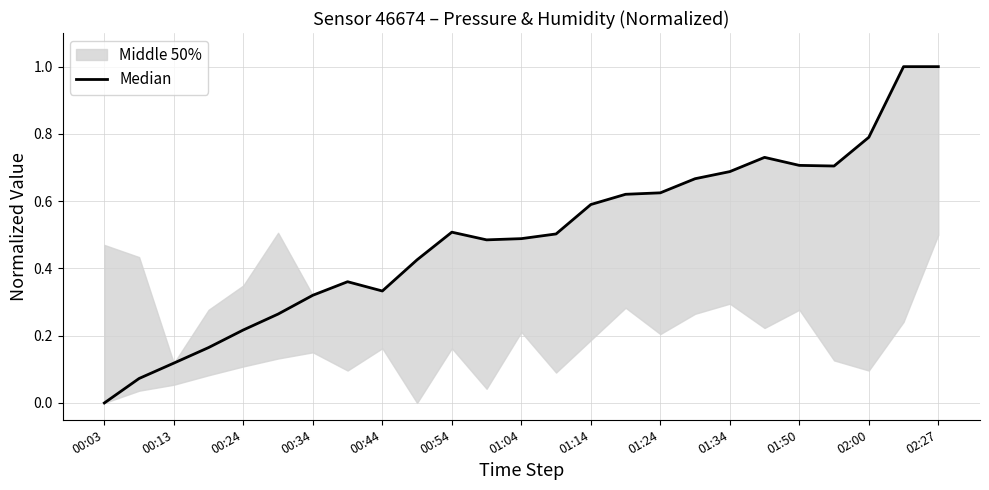

The chart shows a value of 0.1 at 00:13. True or false?

True